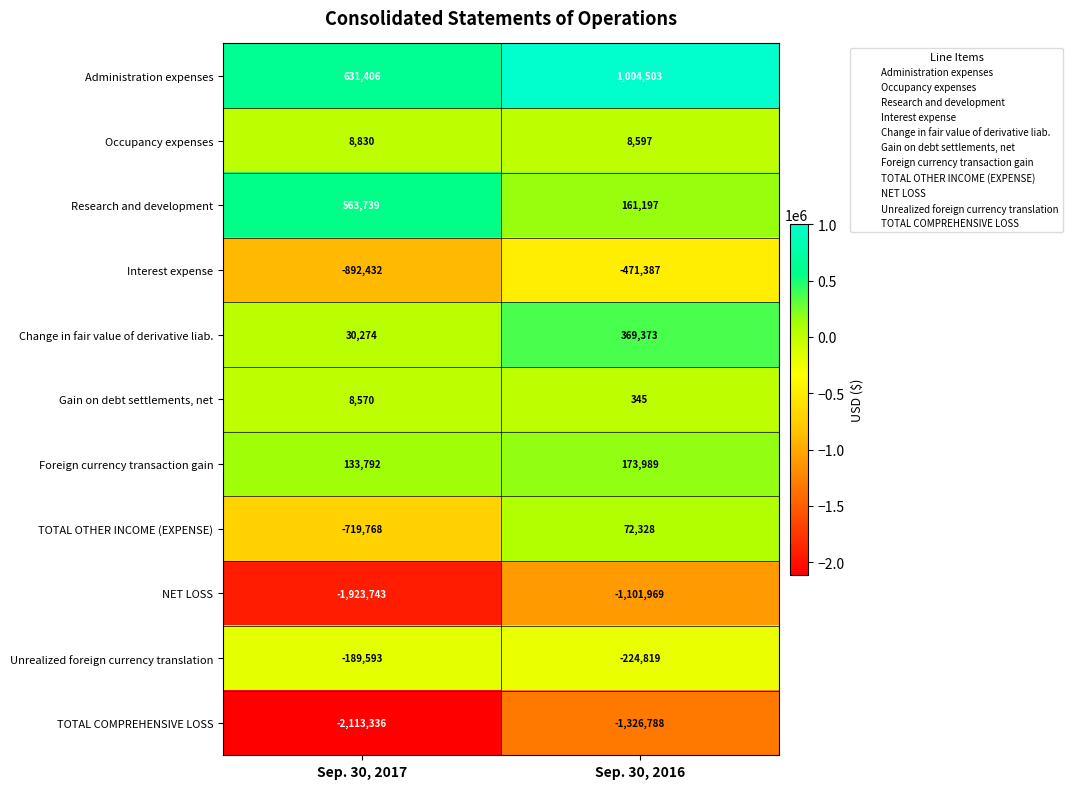

How many series are shown in this chart?

11